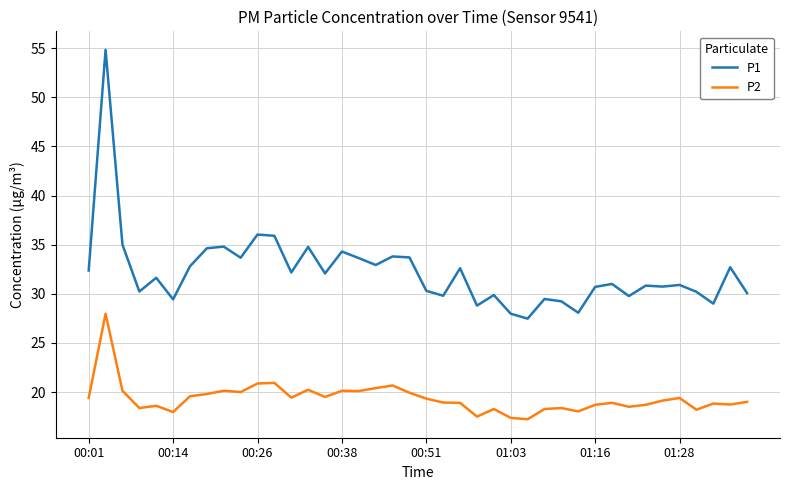

What is the maximum value shown in the chart?

54.8